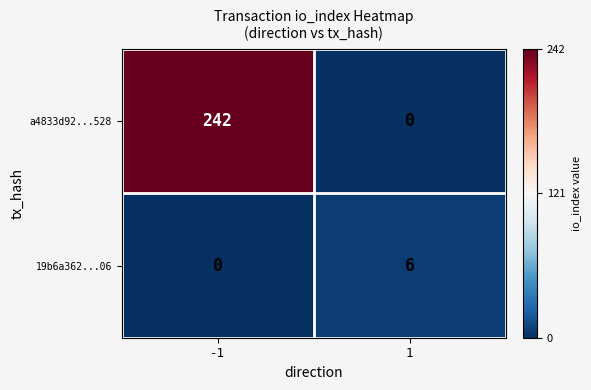

What is the sum of all 19b6a362...06 values?

6